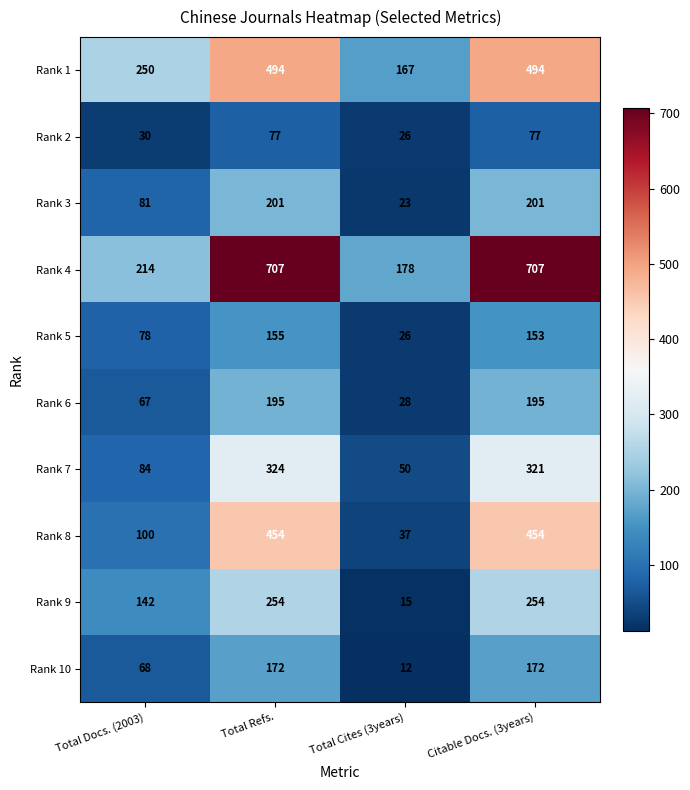

Rank the series by their maximum value, from lowest to highest.

Rank 2, Rank 5, Rank 10, Rank 6, Rank 3, Rank 9, Rank 7, Rank 8, Rank 1, Rank 4